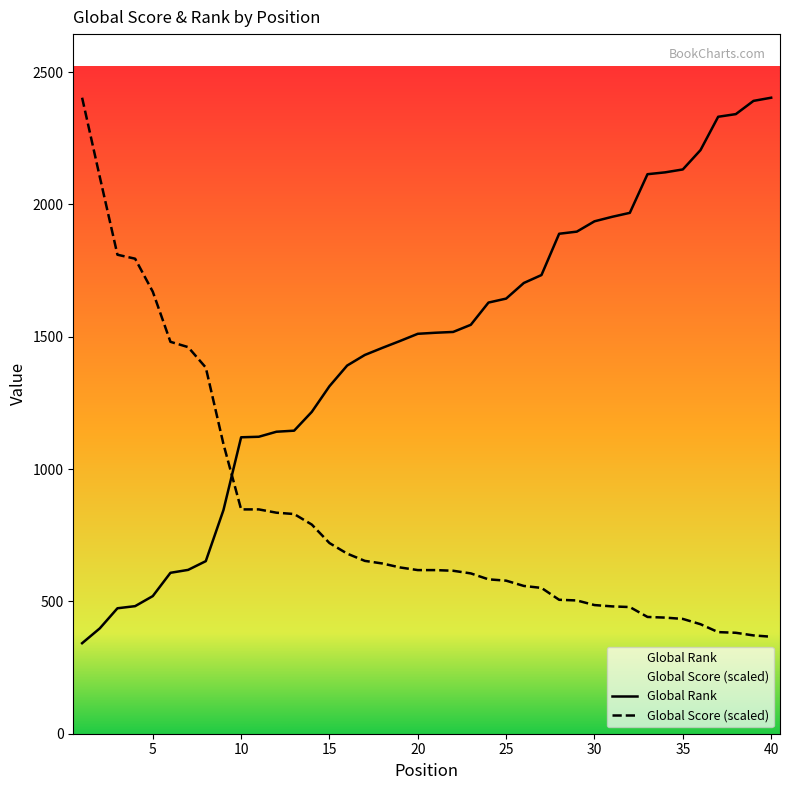

What is the minimum value shown in the chart?

342.0